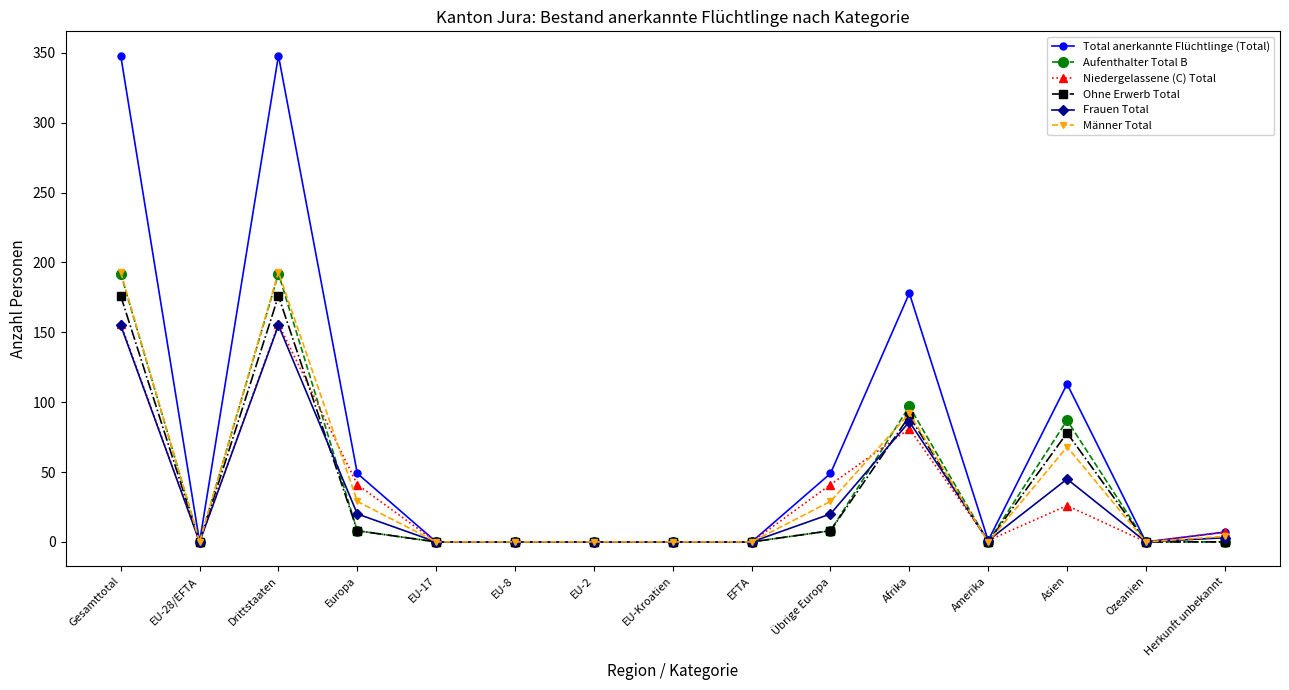

Where is the first local maximum for Ohne Erwerb Total?

Drittstaaten